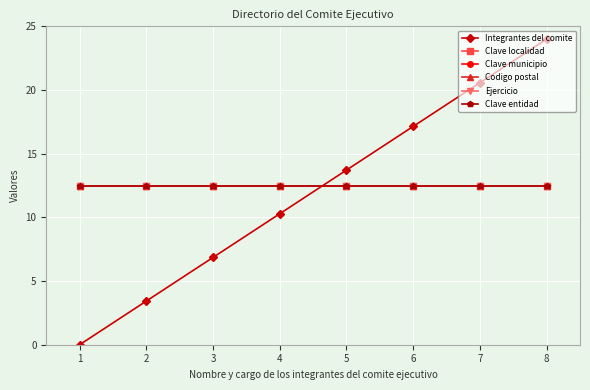

Reading left to right, list all the values displayed in this chart.

Integrantes del comite: 1=0.0	2=3.4	3=6.9	4=10.3	5=13.7	6=17.1	7=20.6	8=24.0
Clave localidad: 1=12.5	2=12.5	3=12.5	4=12.5	5=12.5	6=12.5	7=12.5	8=12.5
Clave municipio: 1=12.5	2=12.5	3=12.5	4=12.5	5=12.5	6=12.5	7=12.5	8=12.5
Codigo postal: 1=12.5	2=12.5	3=12.5	4=12.5	5=12.5	6=12.5	7=12.5	8=12.5
Ejercicio: 1=12.5	2=12.5	3=12.5	4=12.5	5=12.5	6=12.5	7=12.5	8=12.5
Clave entidad: 1=12.5	2=12.5	3=12.5	4=12.5	5=12.5	6=12.5	7=12.5	8=12.5